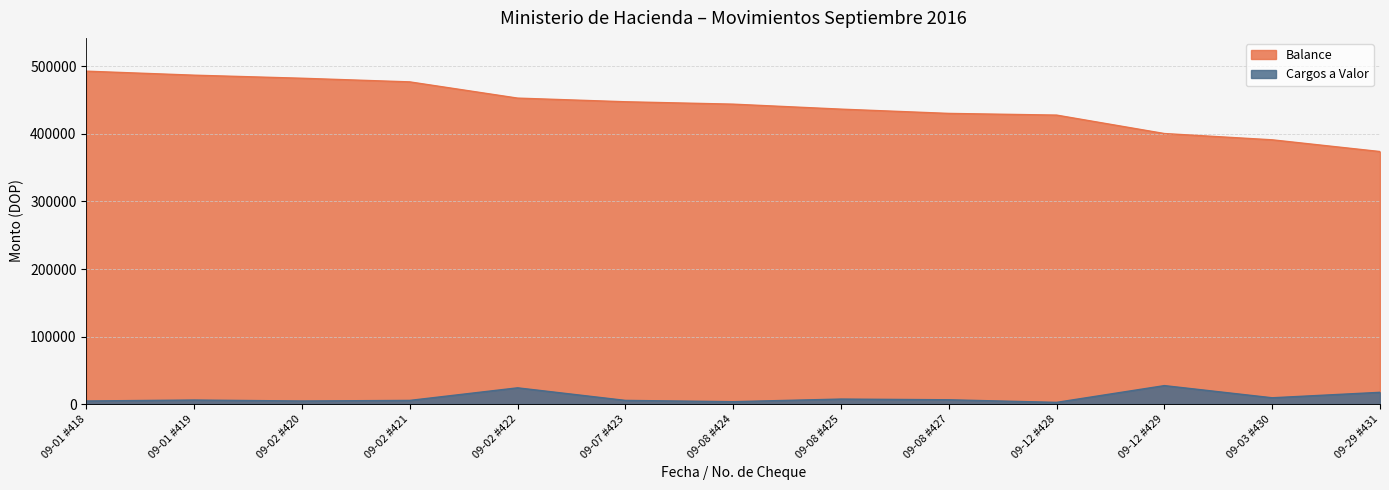

What position from the left is 09-03 #430?

12